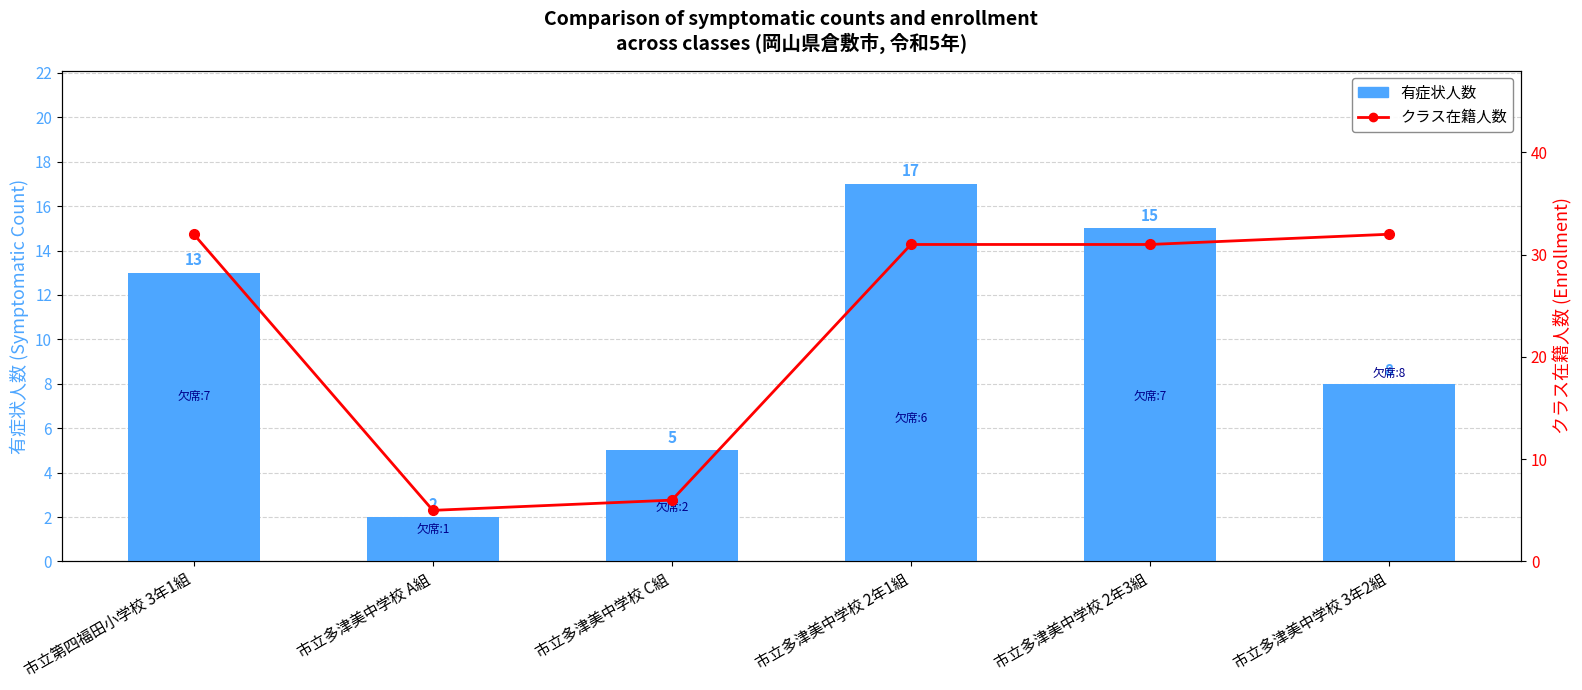

What is the difference between the maximum and minimum values in the クラス在籍人数 series?

27